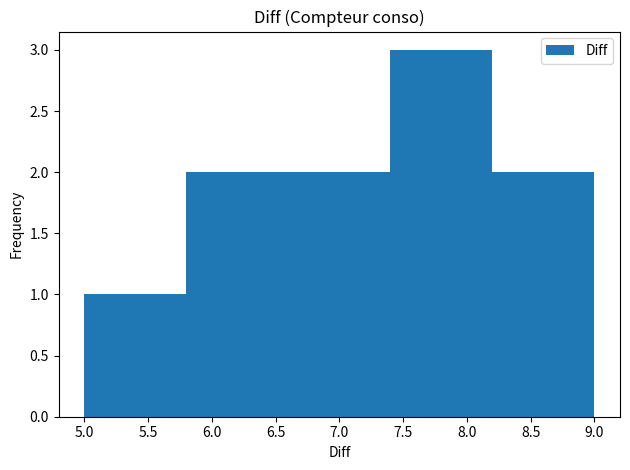

Reading left to right, transcribe this chart: for each bar, give the range it covers on the x-axis and its height. The values are not printed on the chart, so give them approximately, as read against the axis.

5.0 to 5.8: 1
5.8 to 6.6: 2
6.6 to 7.4: 2
7.4 to 8.2: 3
8.2 to 9.0: 2